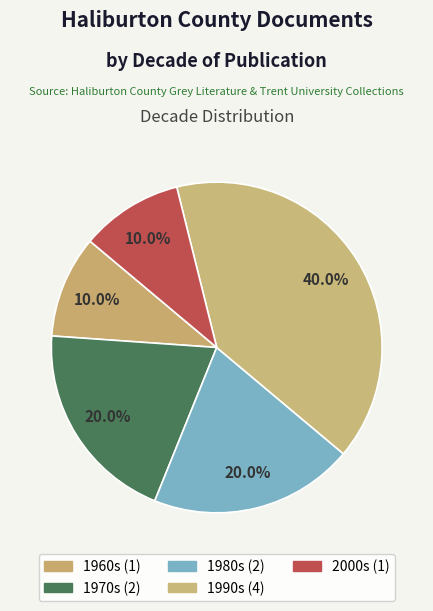

Count the number of slices in the pie.

5